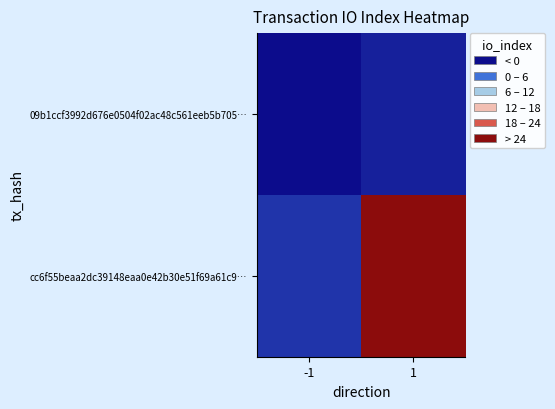

Which series has the largest total across all categories?

cc6f55beaa2dc39148eaa0e42b30e51f69a61c9…